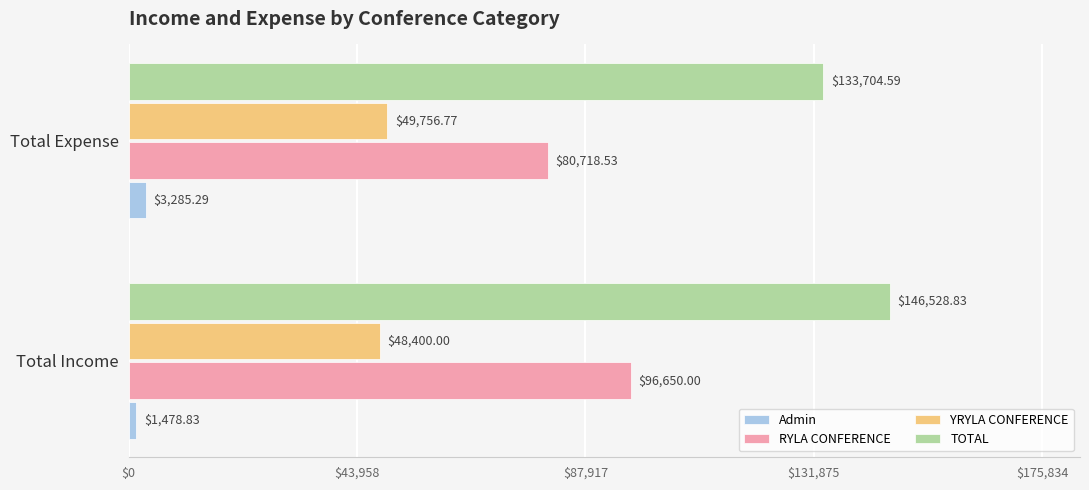

Which series has the largest range (max minus min)?

RYLA CONFERENCE